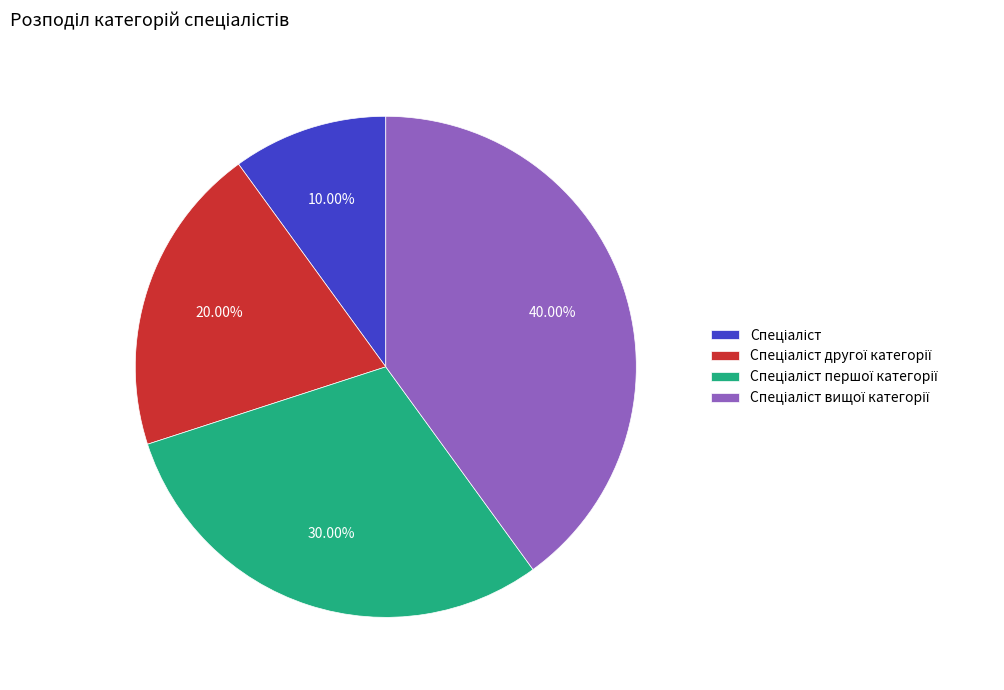

Is there a majority slice in this chart?

No